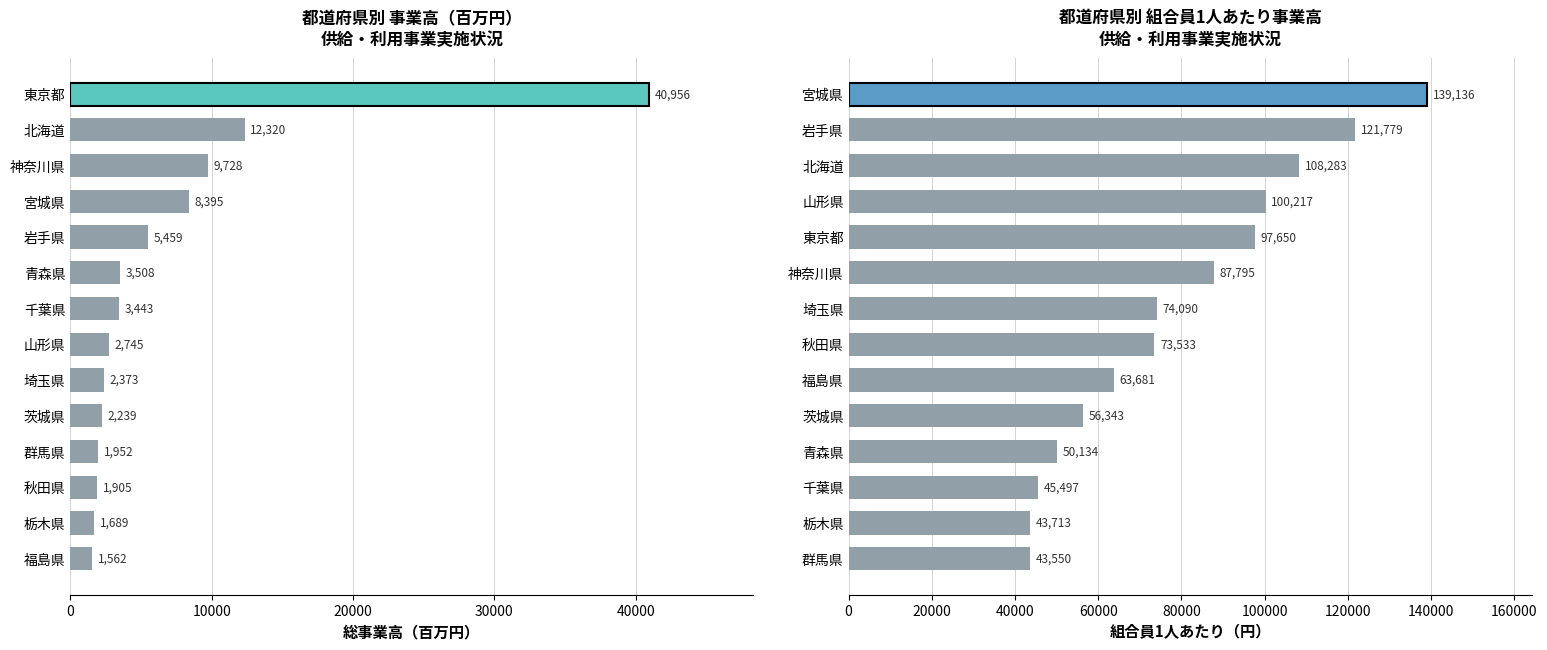

What position from the right is 茨城県?

10